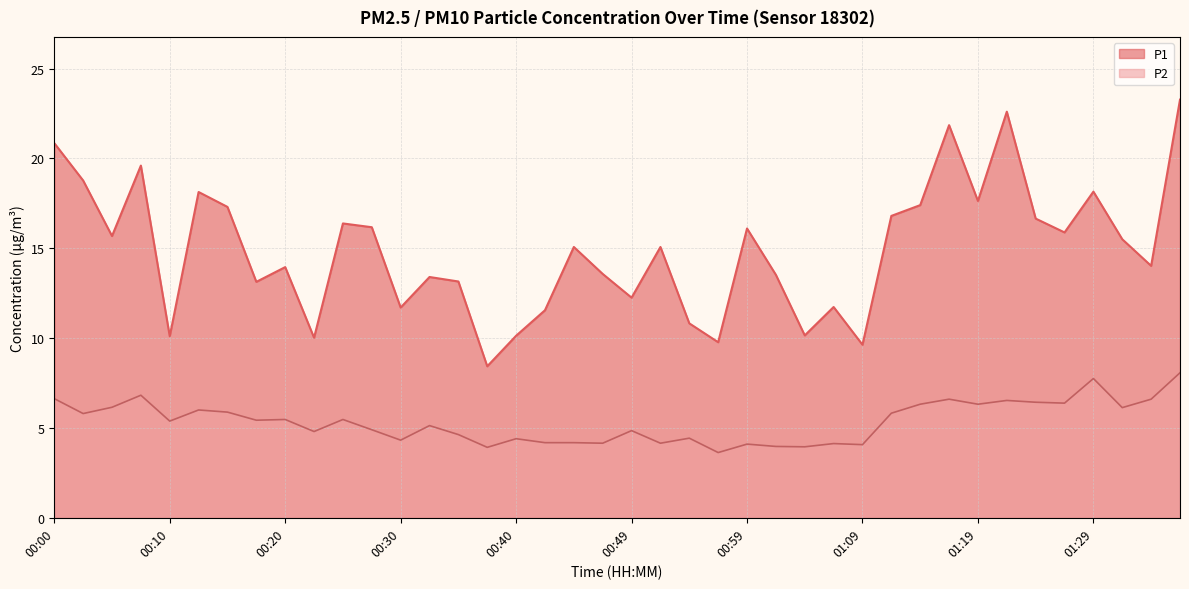

Rank the series at 00:42 from lowest to highest value.

P2, P1